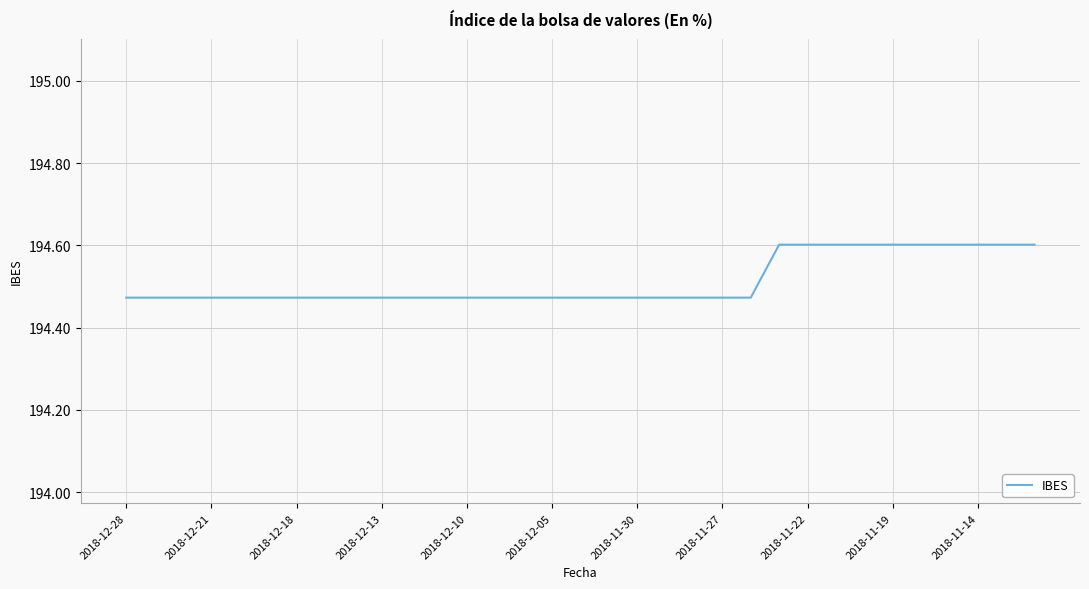

What is the greatest value displayed?

194.6